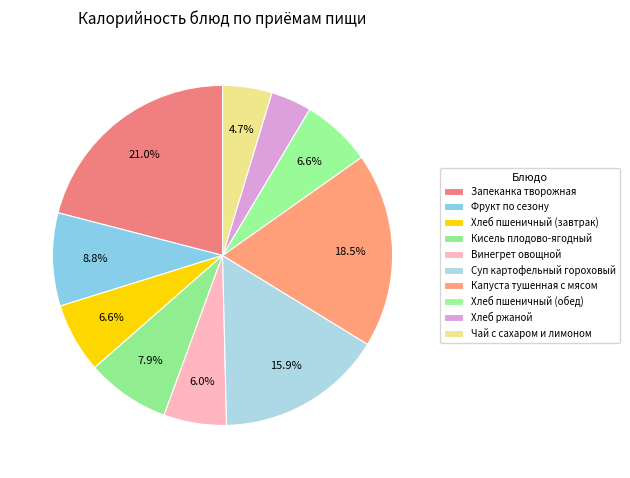

Between Хлеб пшеничный (завтрак) and Чай с сахаром и лимоном, which is larger?

Хлеб пшеничный (завтрак)